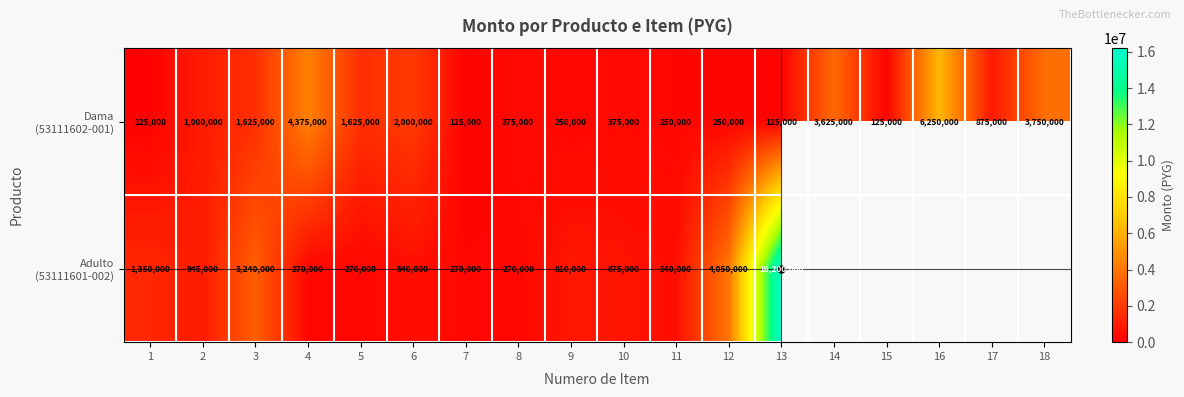

What is the total value across all series at 8?

645000